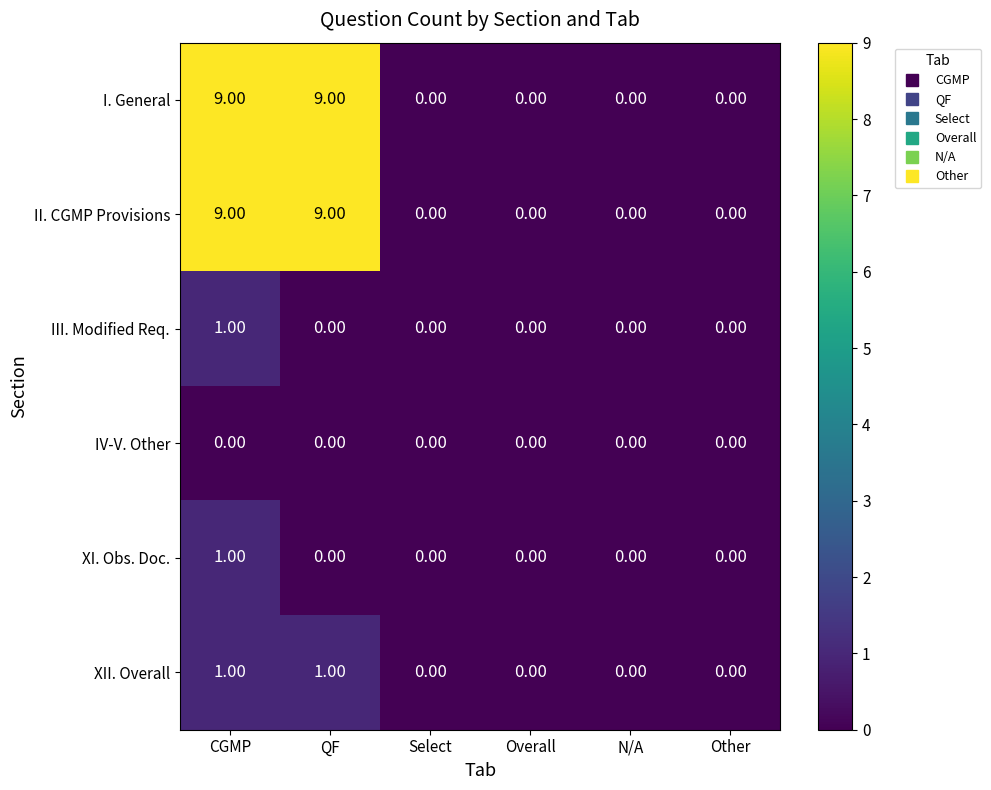

What is the spread (max minus min) of values at QF?

9